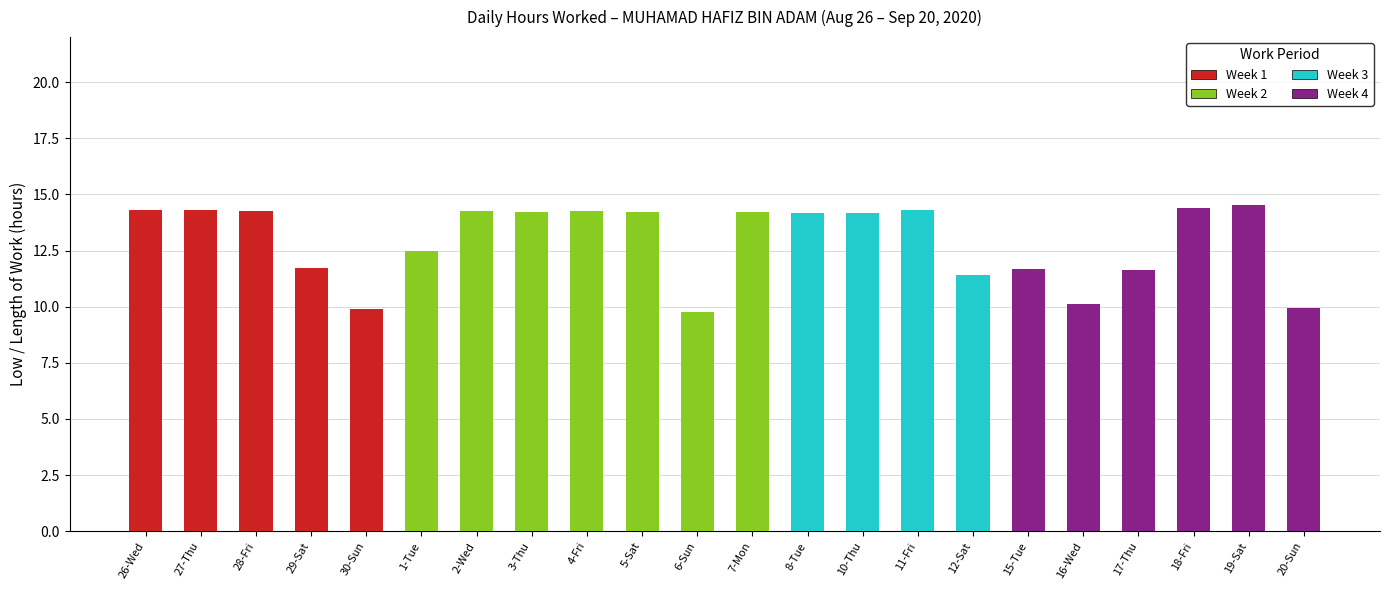

Approximately how many times larger is the value at 20-Sun compared to 7-Mon?

0.7